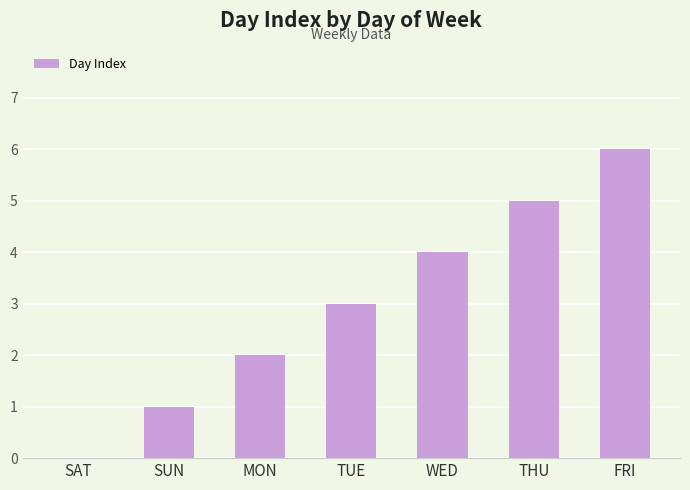

What is the sum of all values?

21